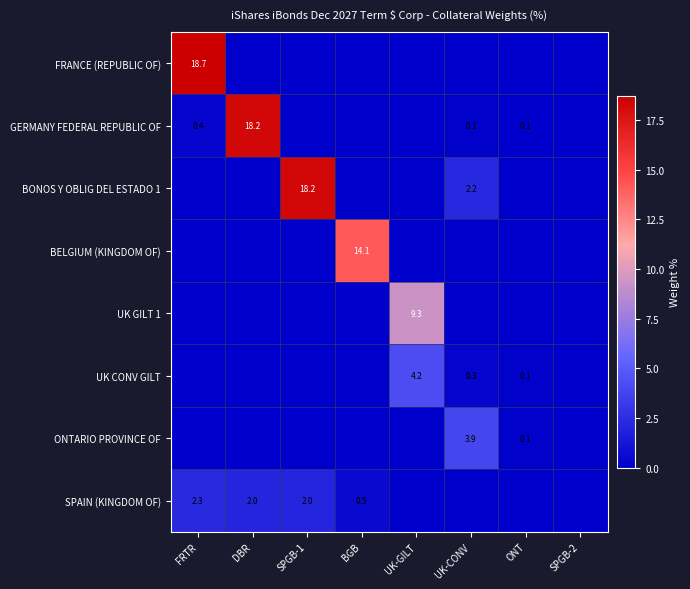

Where is FRANCE (REPUBLIC OF) nearest to the value 9?

DBR